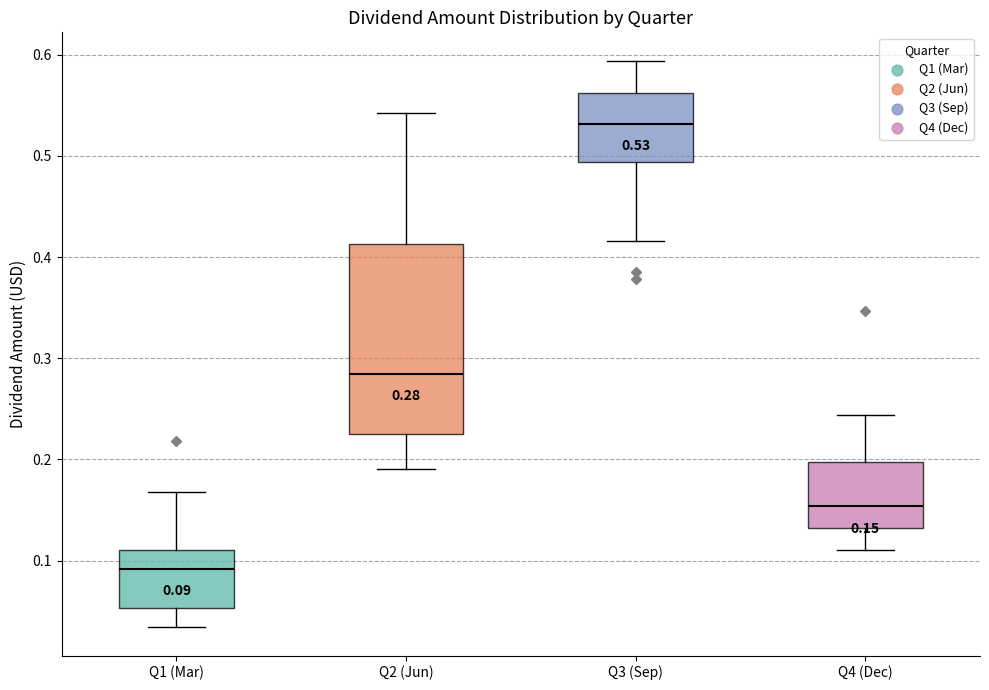

Which box's median line is the highest?

Q3 (Sep)